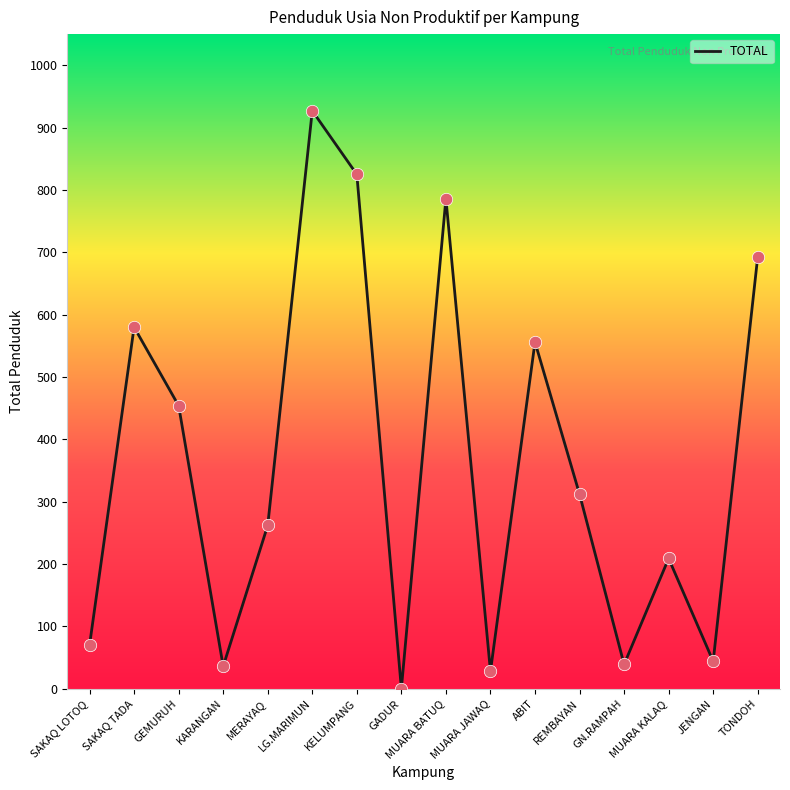

What is the ratio of the value at REMBAYAN to the value at MUARA JAWAQ?

11.1